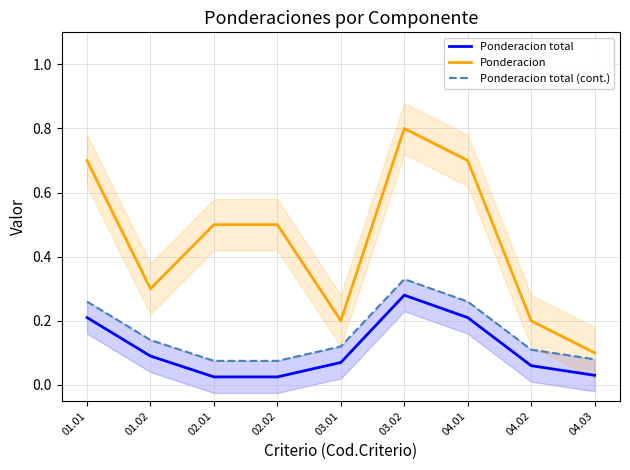

Between 03.02 and 04.03, which is larger?

03.02